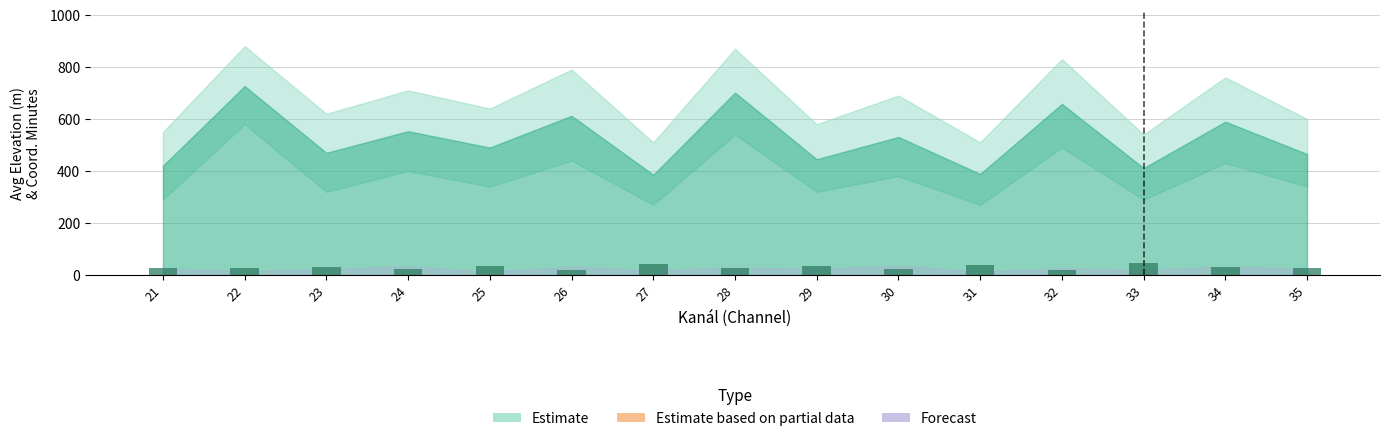

What is the value of the 12th bar from the left?

20.3